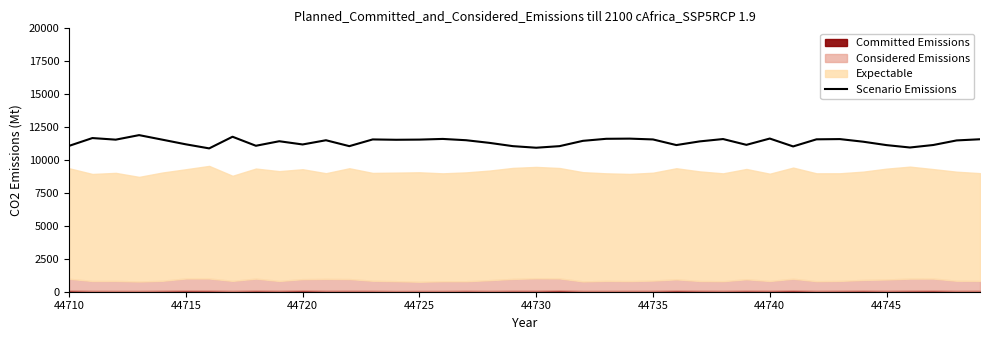

Does the chart display data point markers on the line(s)?

No